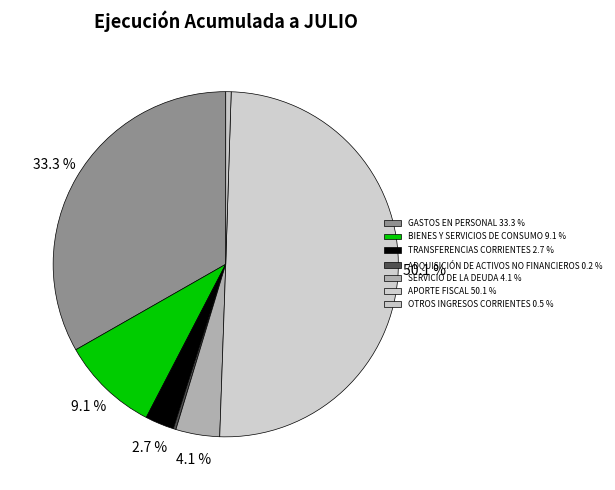

How many slices are in this pie chart?

7